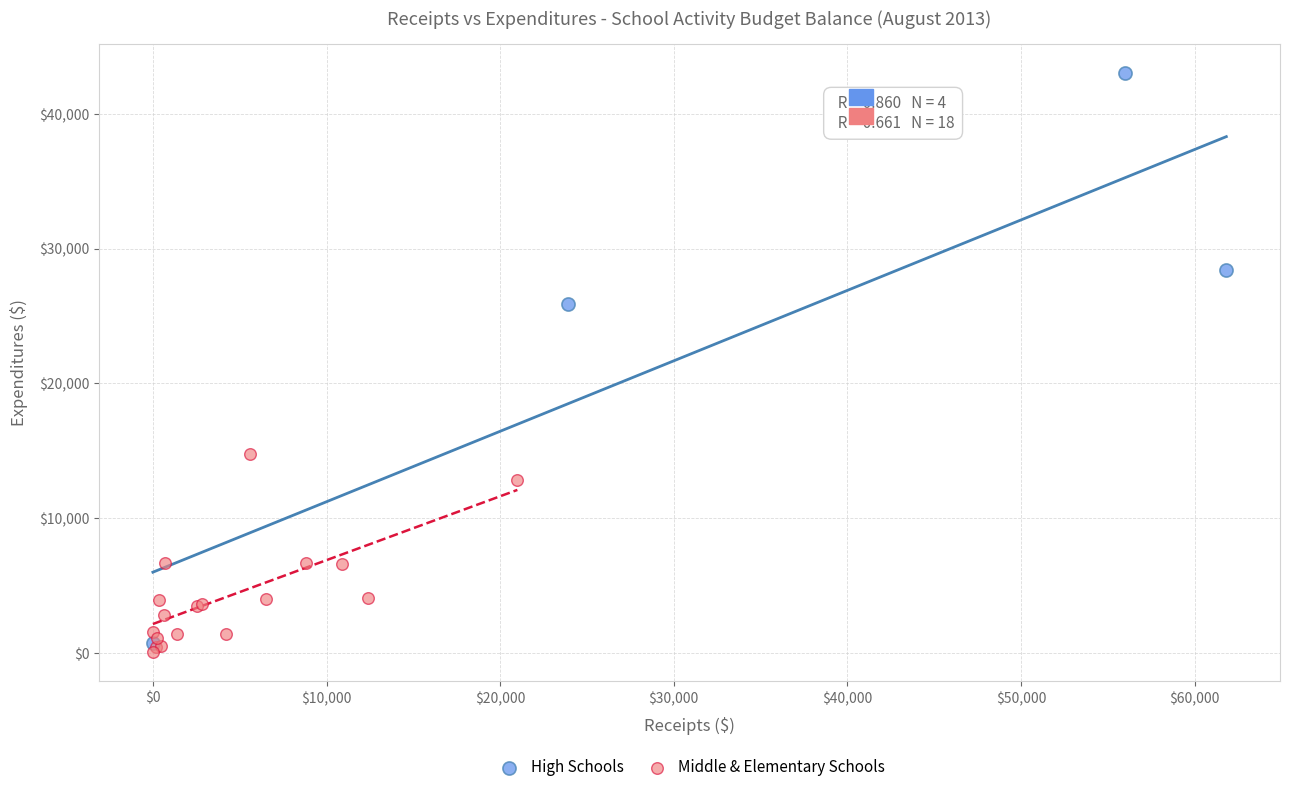

Which series has the largest Y range (max minus min)?

High Schools